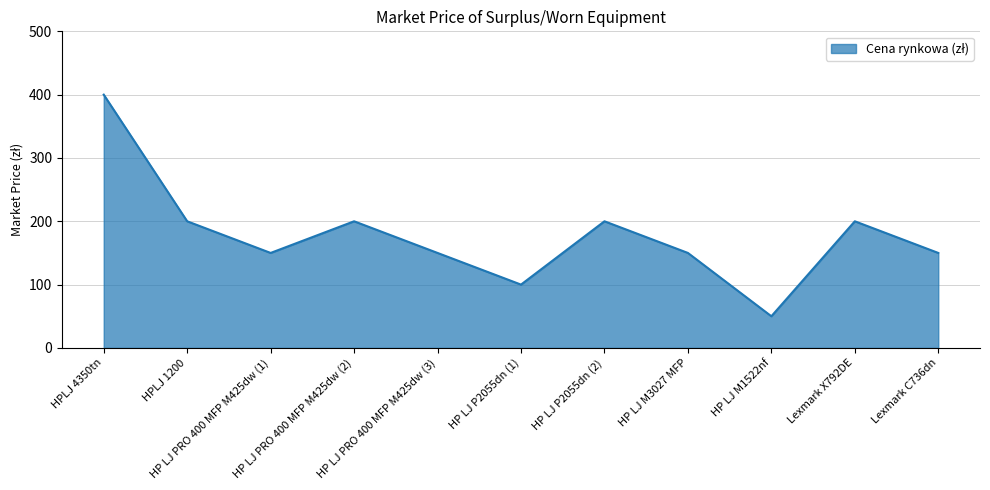

Count the values in the range 150 to 200.

8